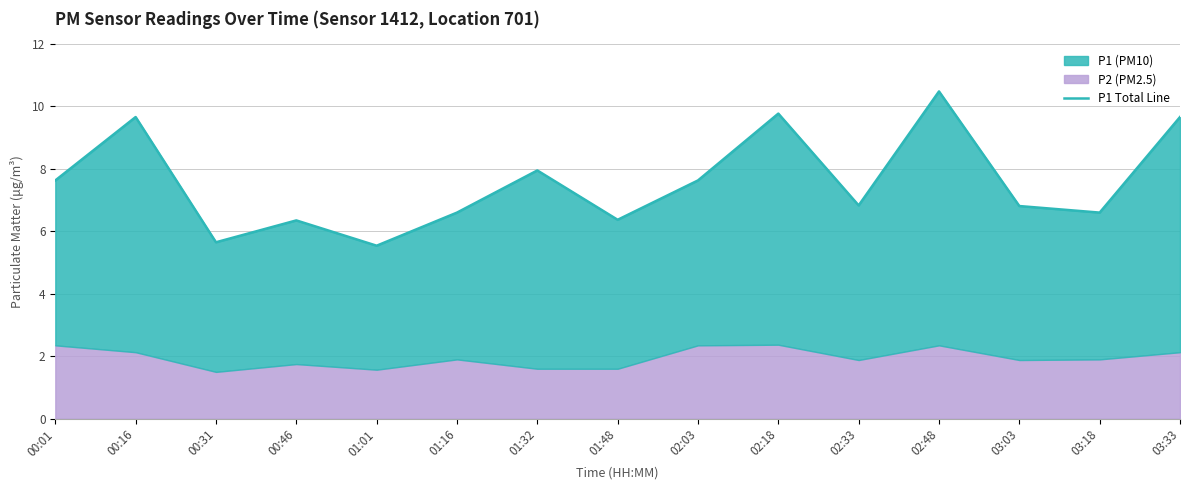

What is the value of the 2nd point from the left?

9.7